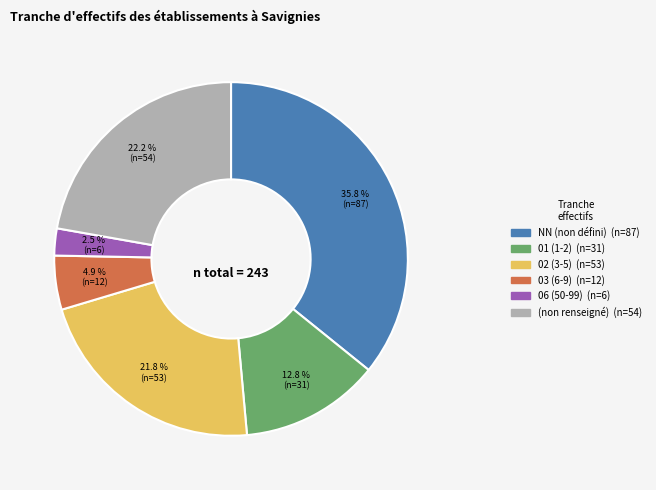

Is there any slice that represents more than half of the pie?

No